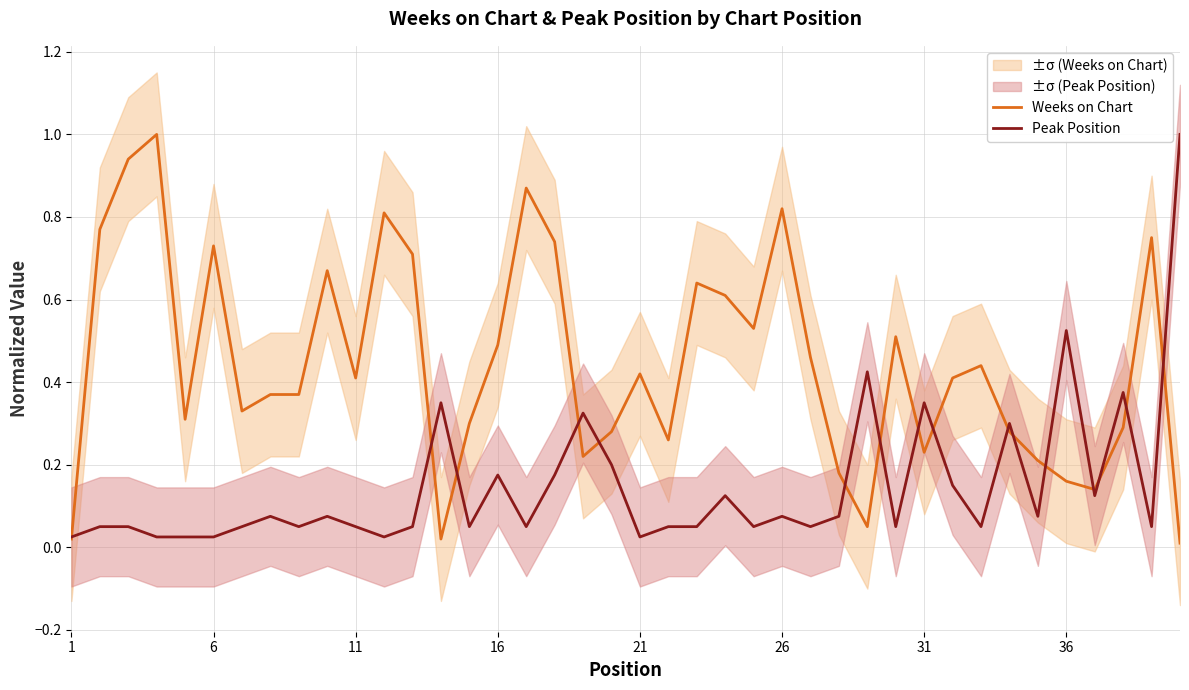

Rank the series by their average value, from lowest to highest.

Peak Position, Weeks on Chart